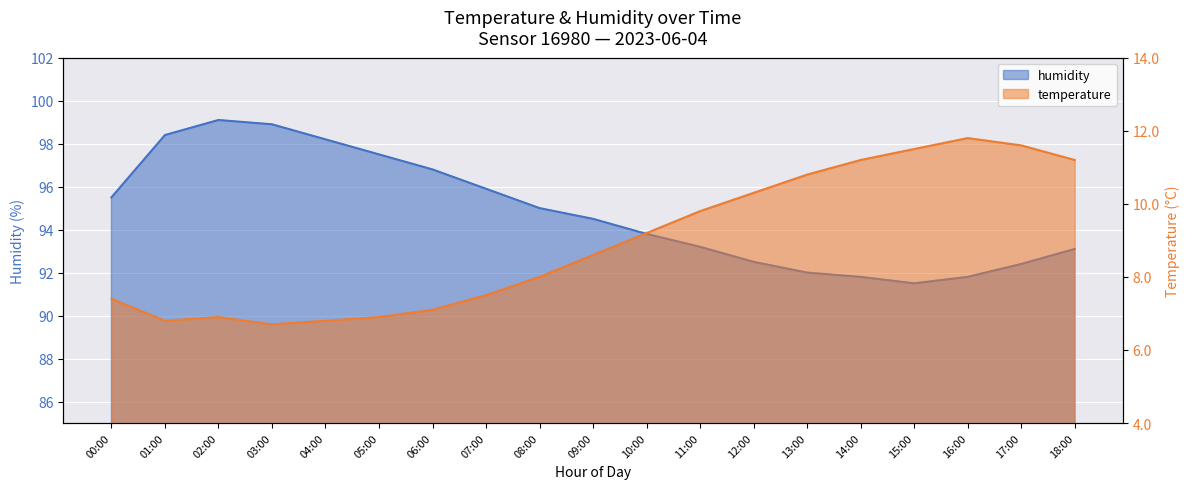

Which label corresponds to the largest value in the chart?

02:00